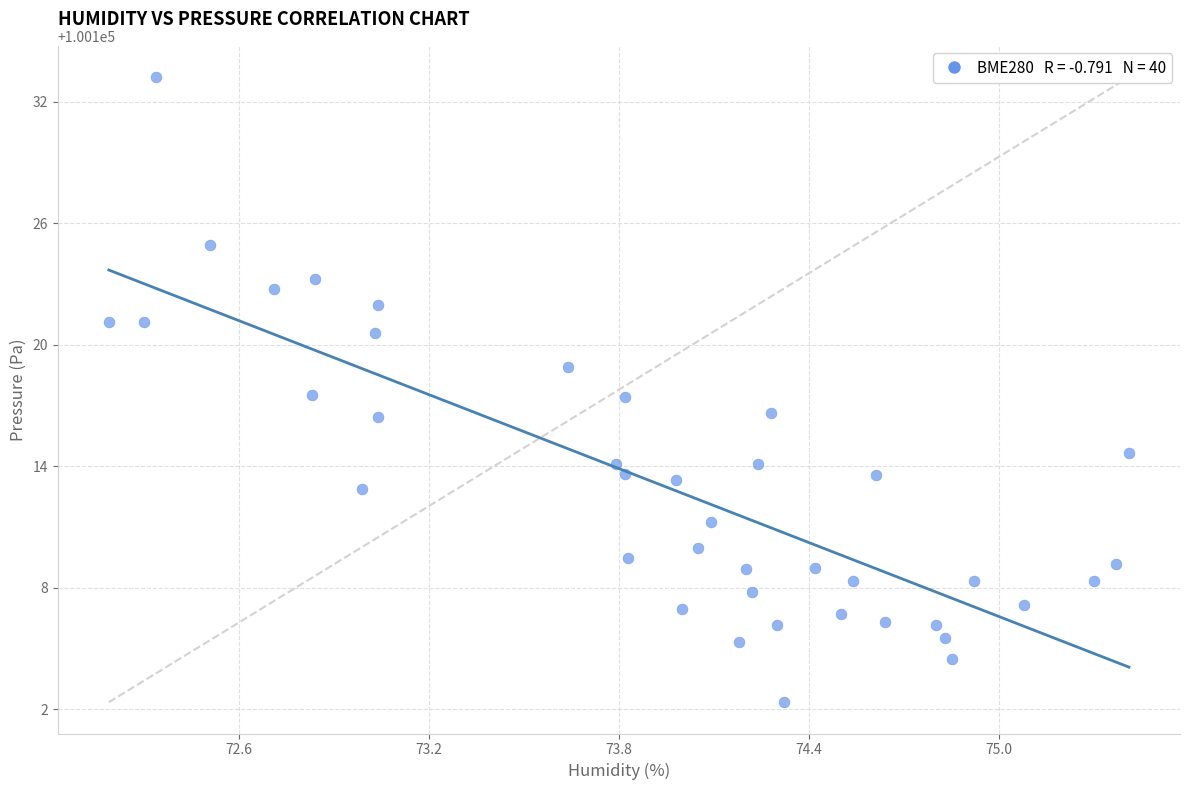

What is the range of Y values (max minus min)?

30.9